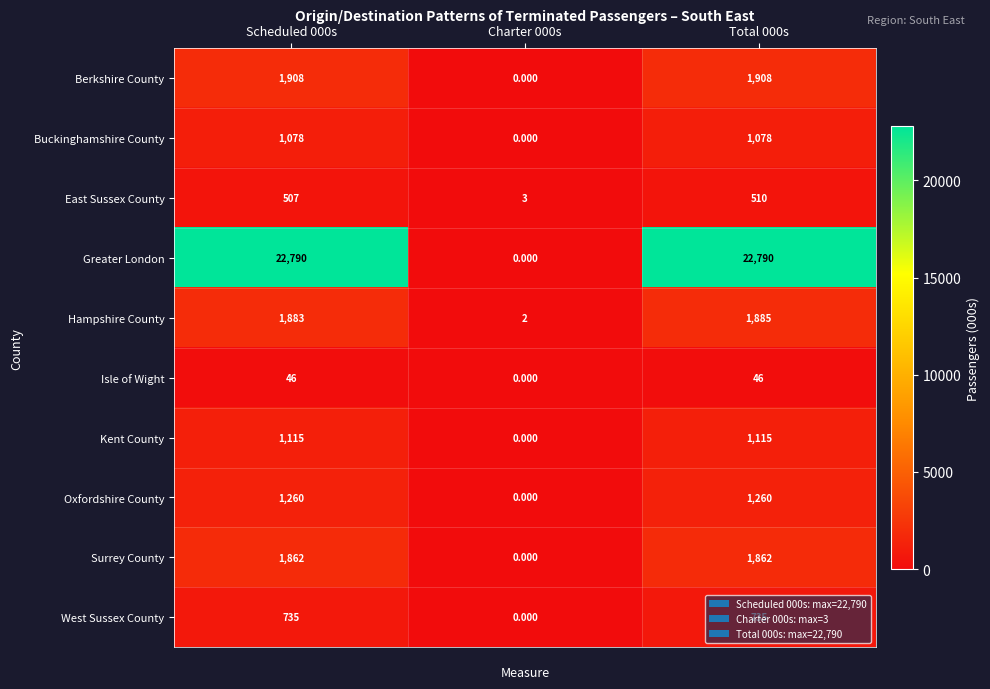

How many values in the Berkshire County series are below 1908?

1